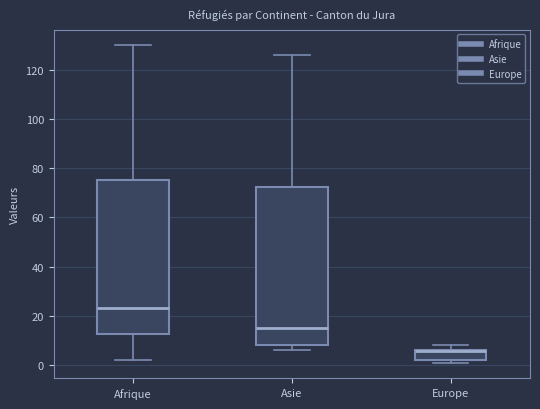

Where does the lower whisker of the box for Afrique end on the y-axis? The values are not printed on the chart, so give them approximately, as read against the axis.

2